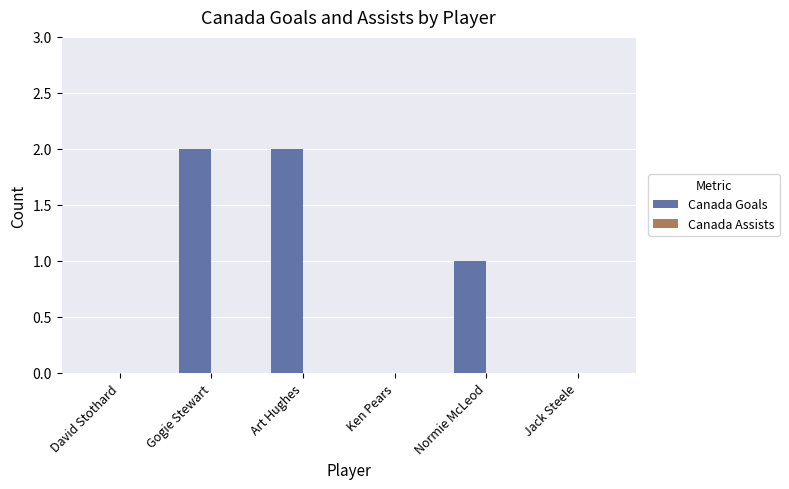

What is the sum of all values?

5